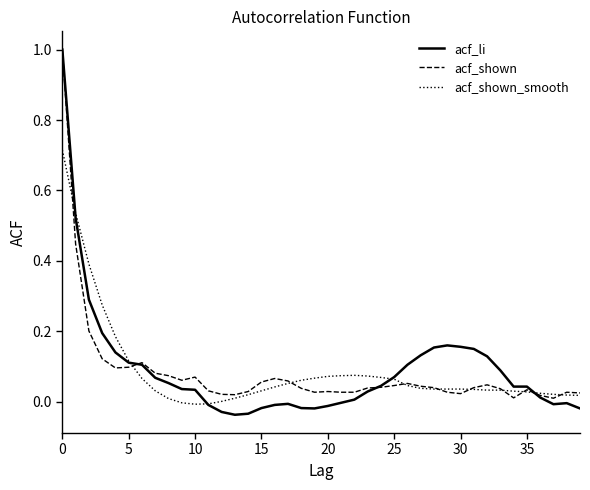

Which series has the widest spread of values?

acf_li